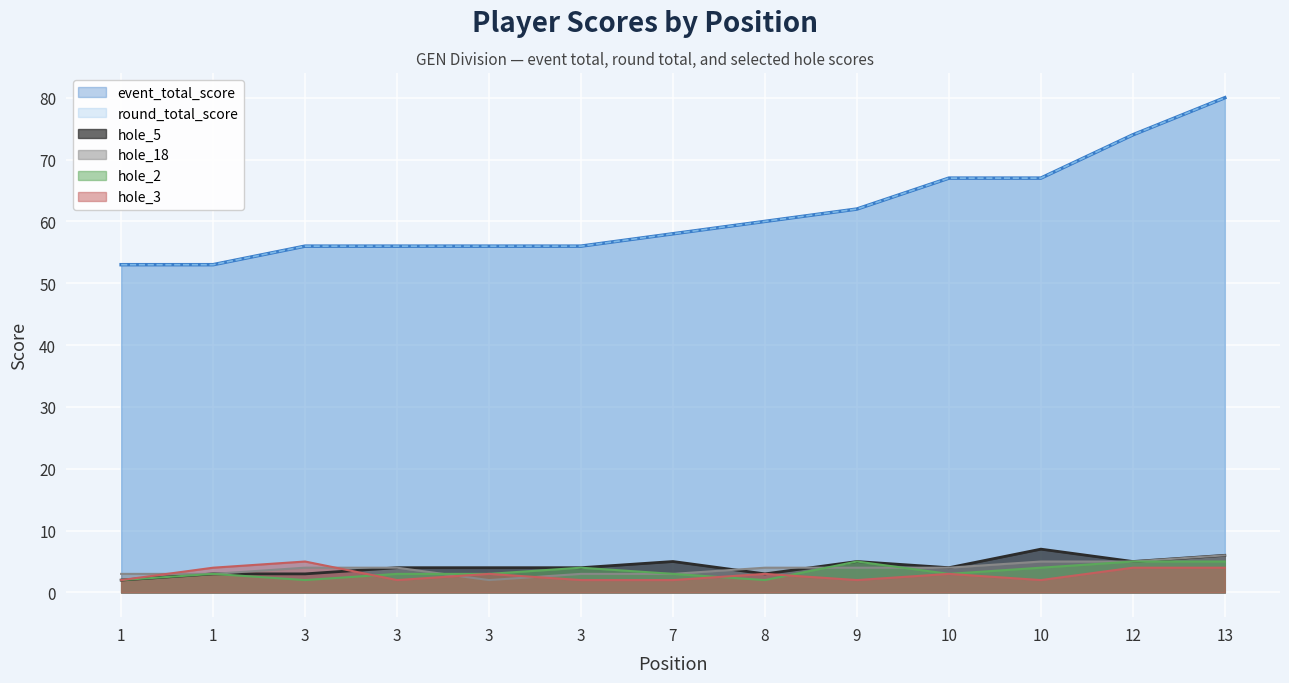

How many data points in hole_3 are less than 3?

6